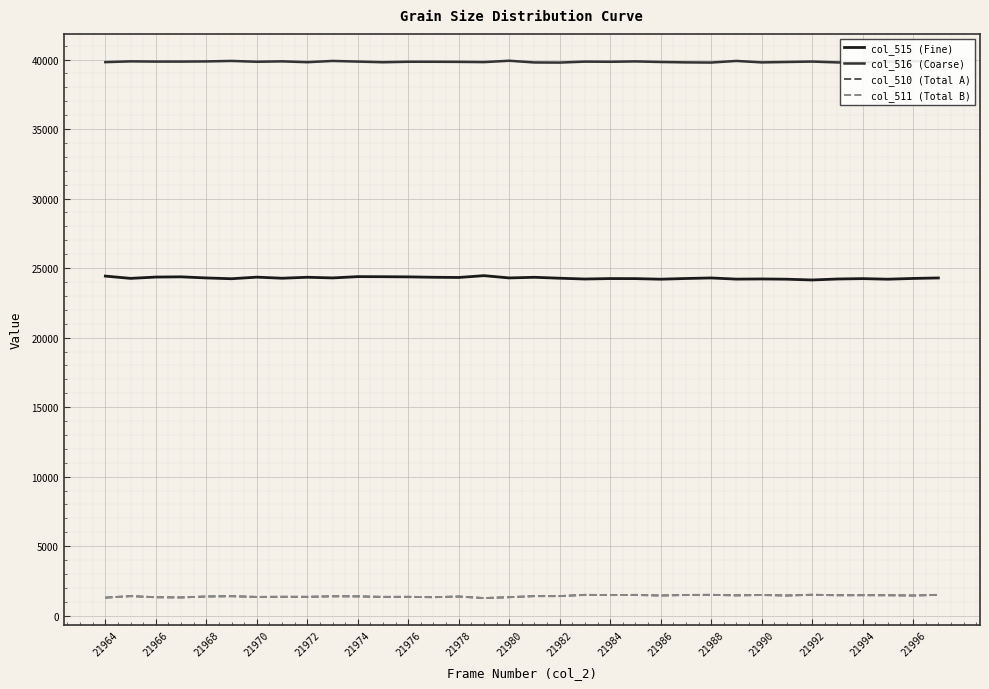

True or false: col_515 (Fine) and col_516 (Coarse) intersect in this chart.

False